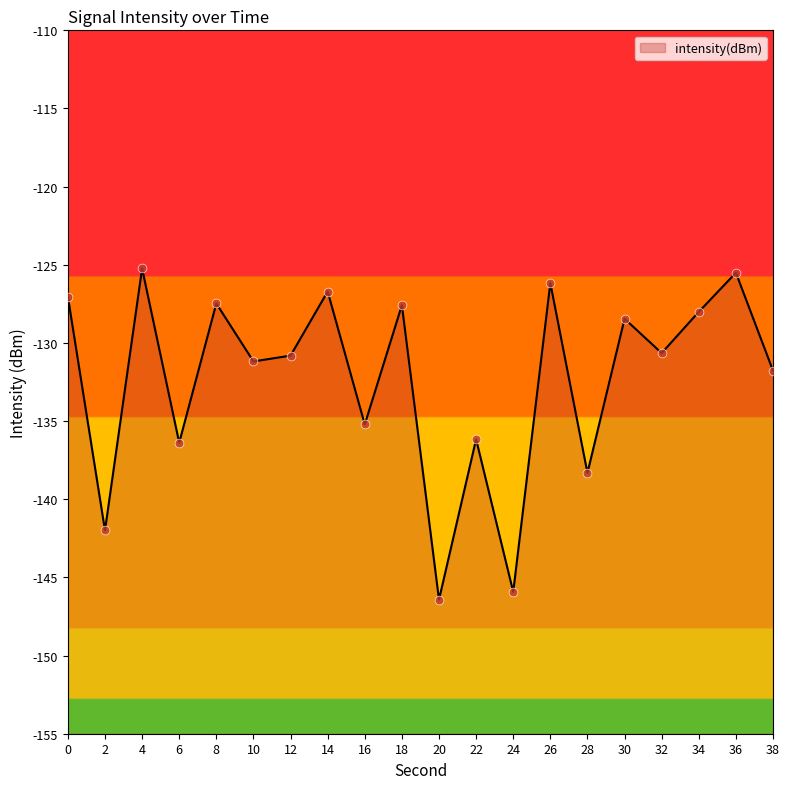

Between 22 and 32, which is larger?

32